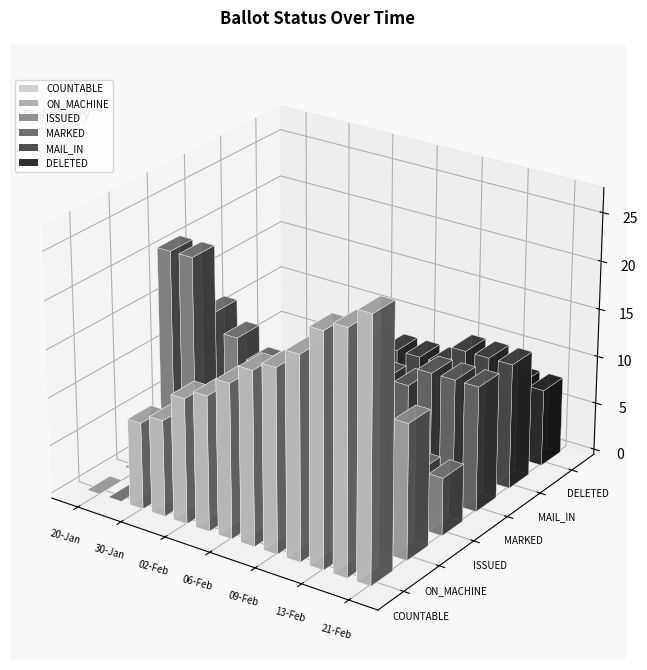

At which category is the sum across all series the highest?

21-Feb